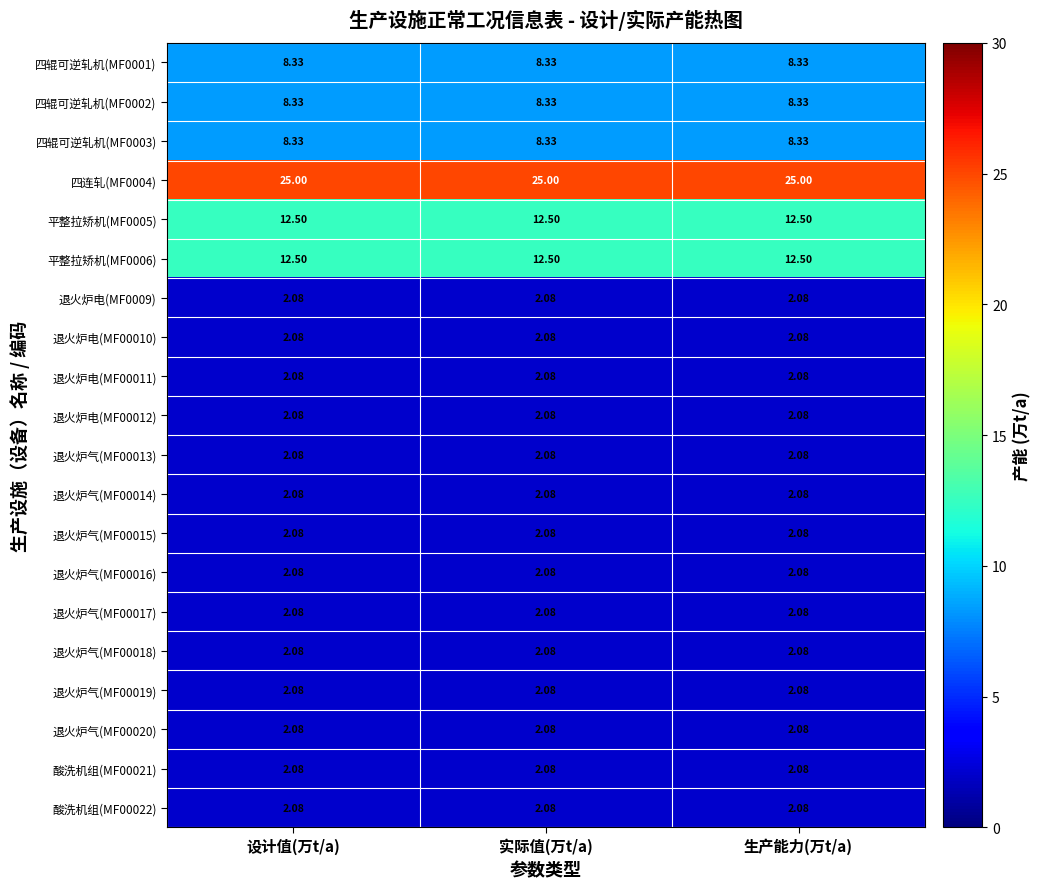

Is the value of 四连轧(MF0004) at 生产能力(万t/a) greater than the value of 退火炉电(MF0009) at 实际值(万t/a)?

Yes